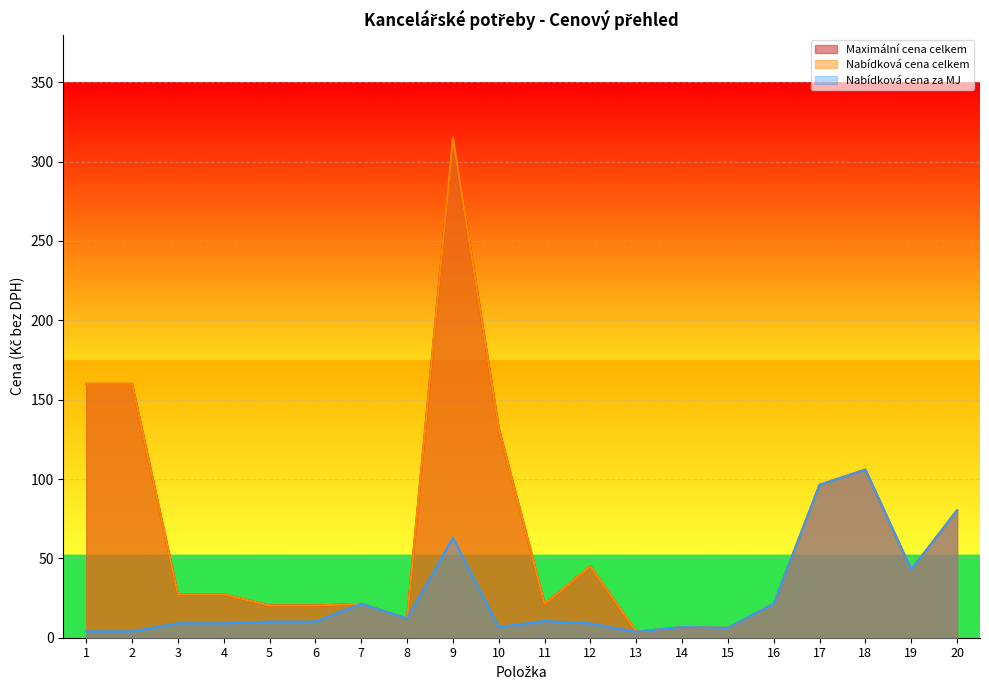

Which has a higher value, 8 or 15?

8